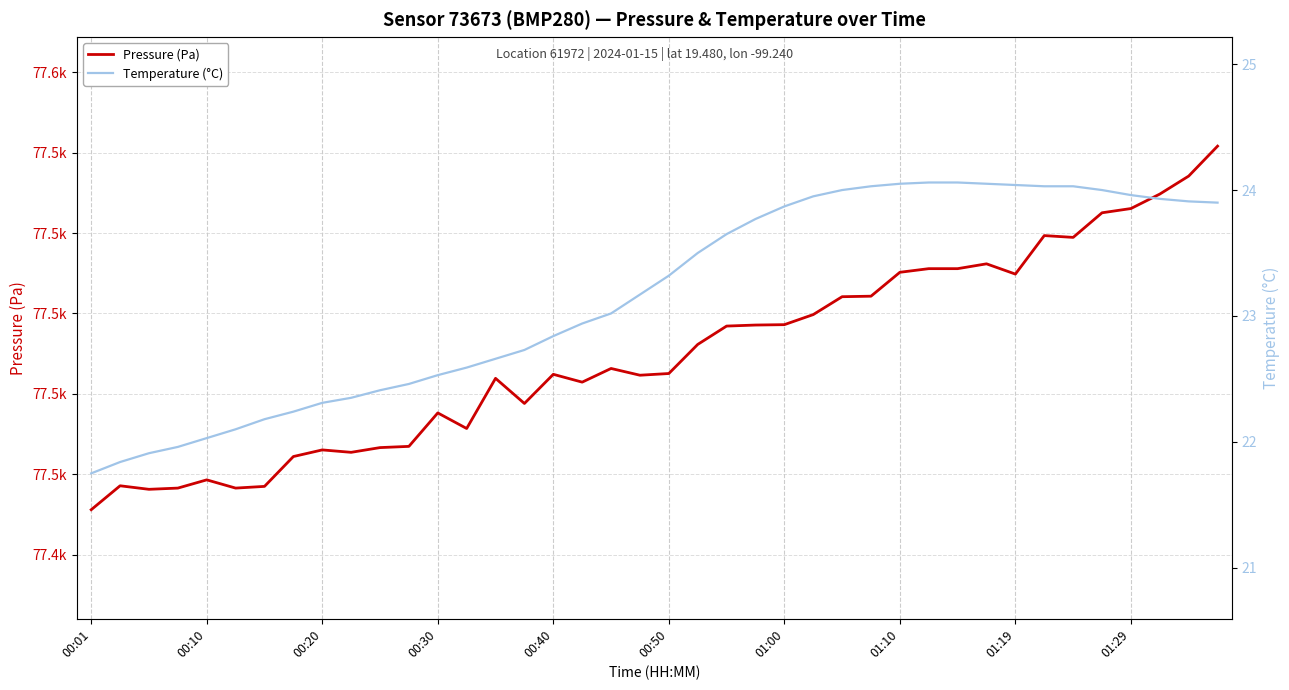

Rank the series by their maximum value, from lowest to highest.

Temperature (°C), Pressure (Pa)